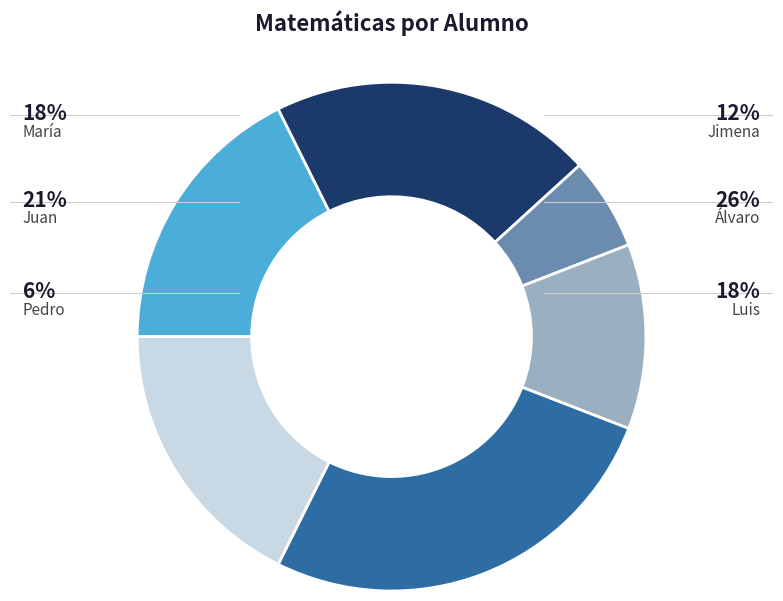

Count the number of slices in the pie.

6